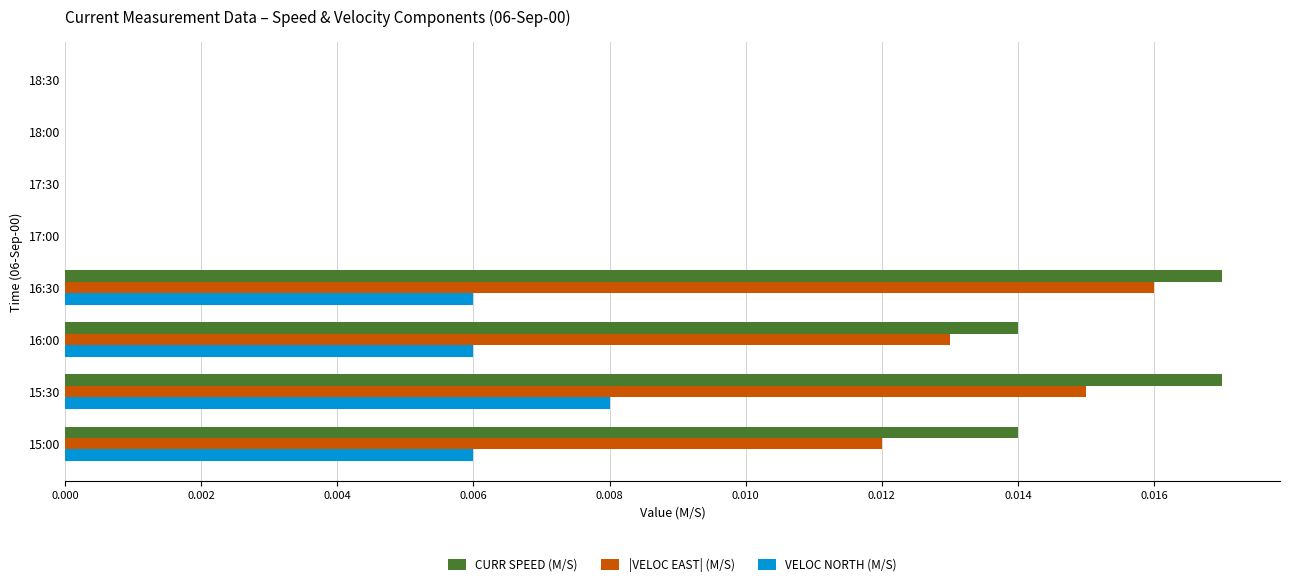

The value of VELOC NORTH (M/S) at 17:30 is 0.0. True or false?

True